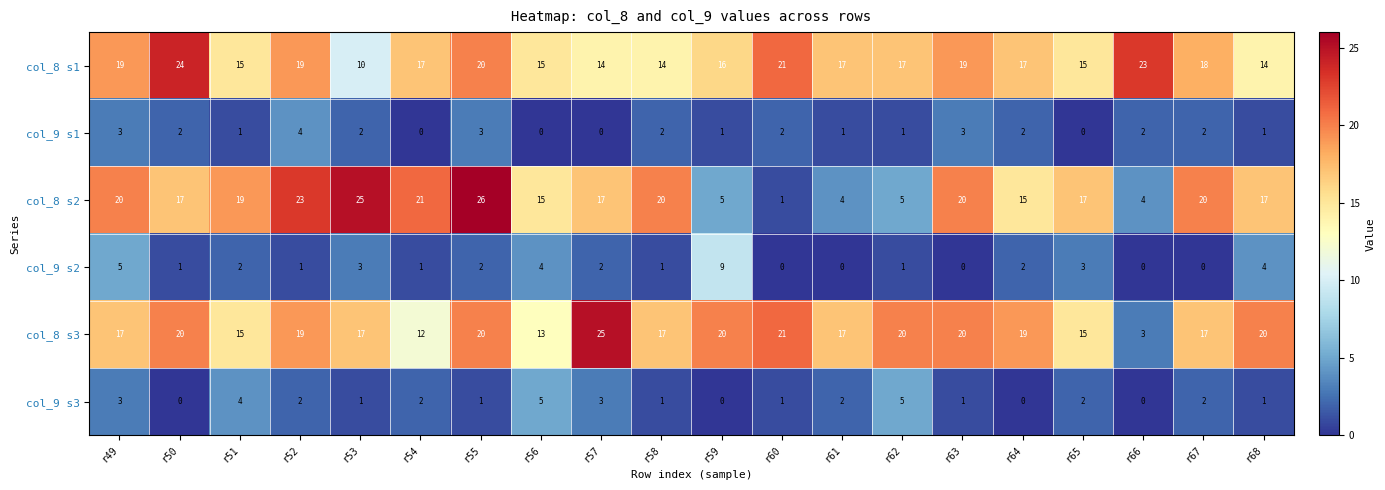

At which label does col_9 s1 first exceed 2?

r49